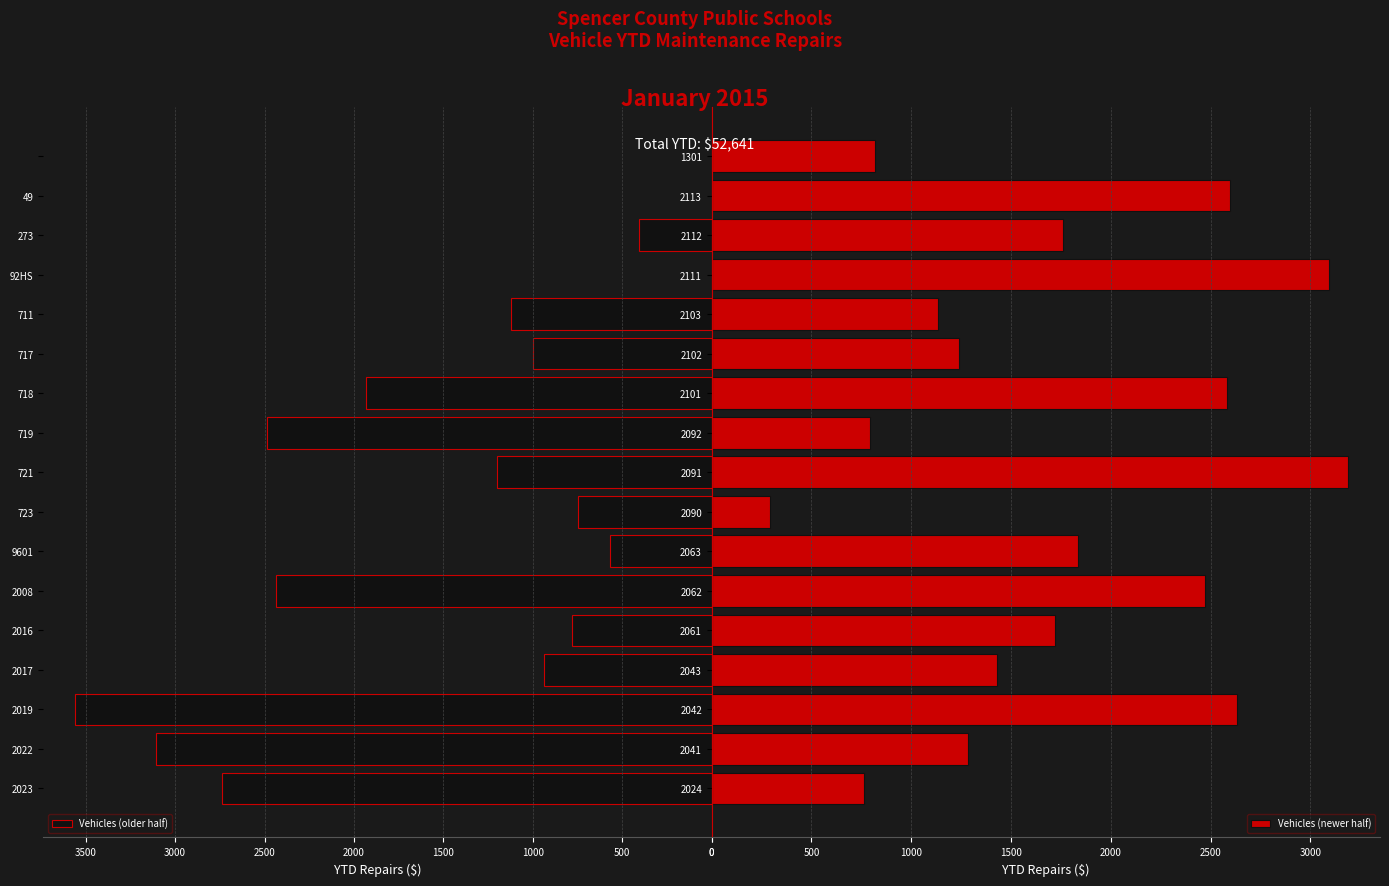

What is the difference between the maximum and second lowest values in the Vehicles (older half) series?

3559